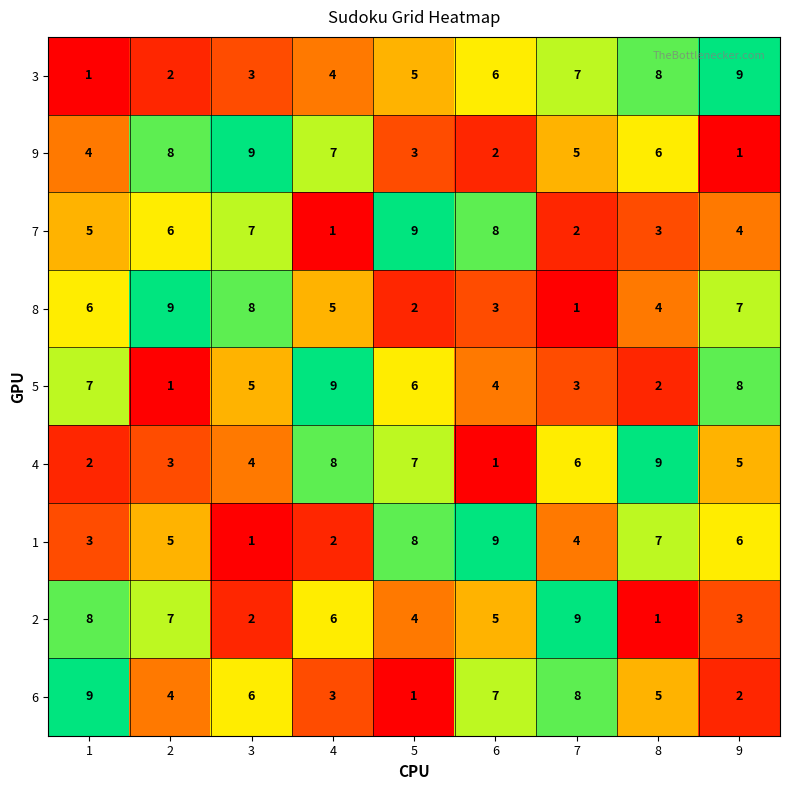

Rank the series at 3 from highest to lowest value.

9, 8, 7, 6, 5, 4, 3, 2, 1